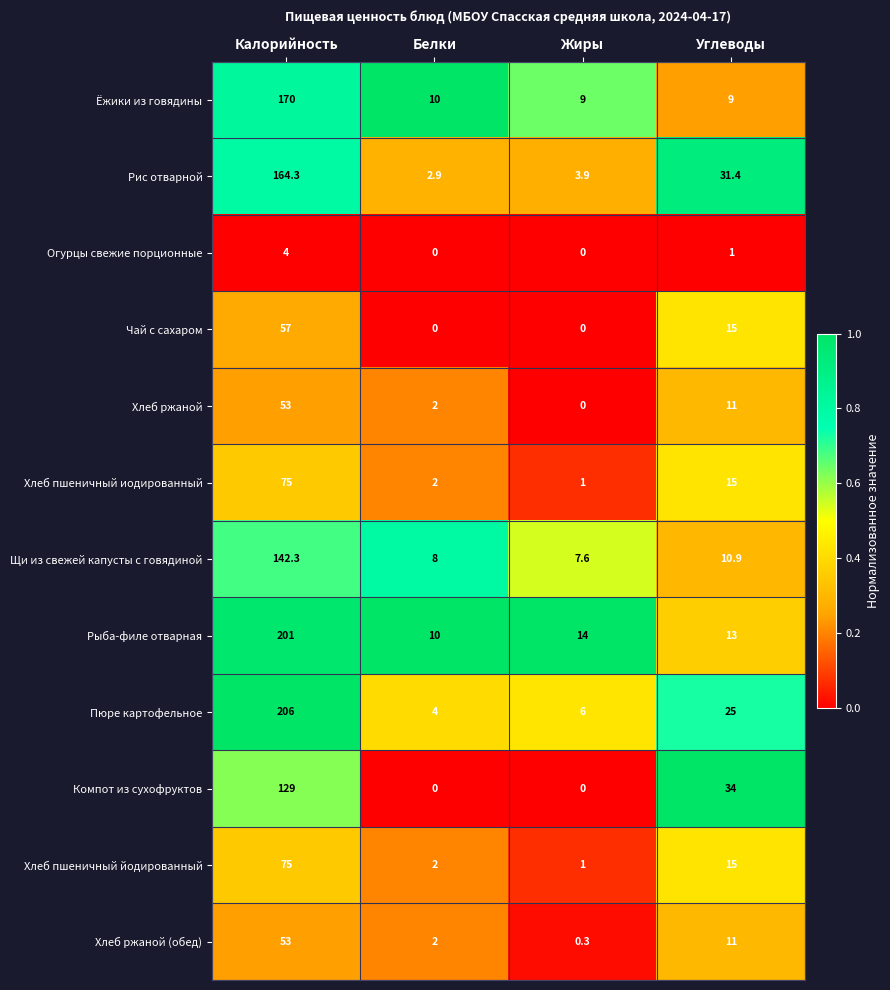

At which label is Пюре картофельное closest to 105?

Углеводы